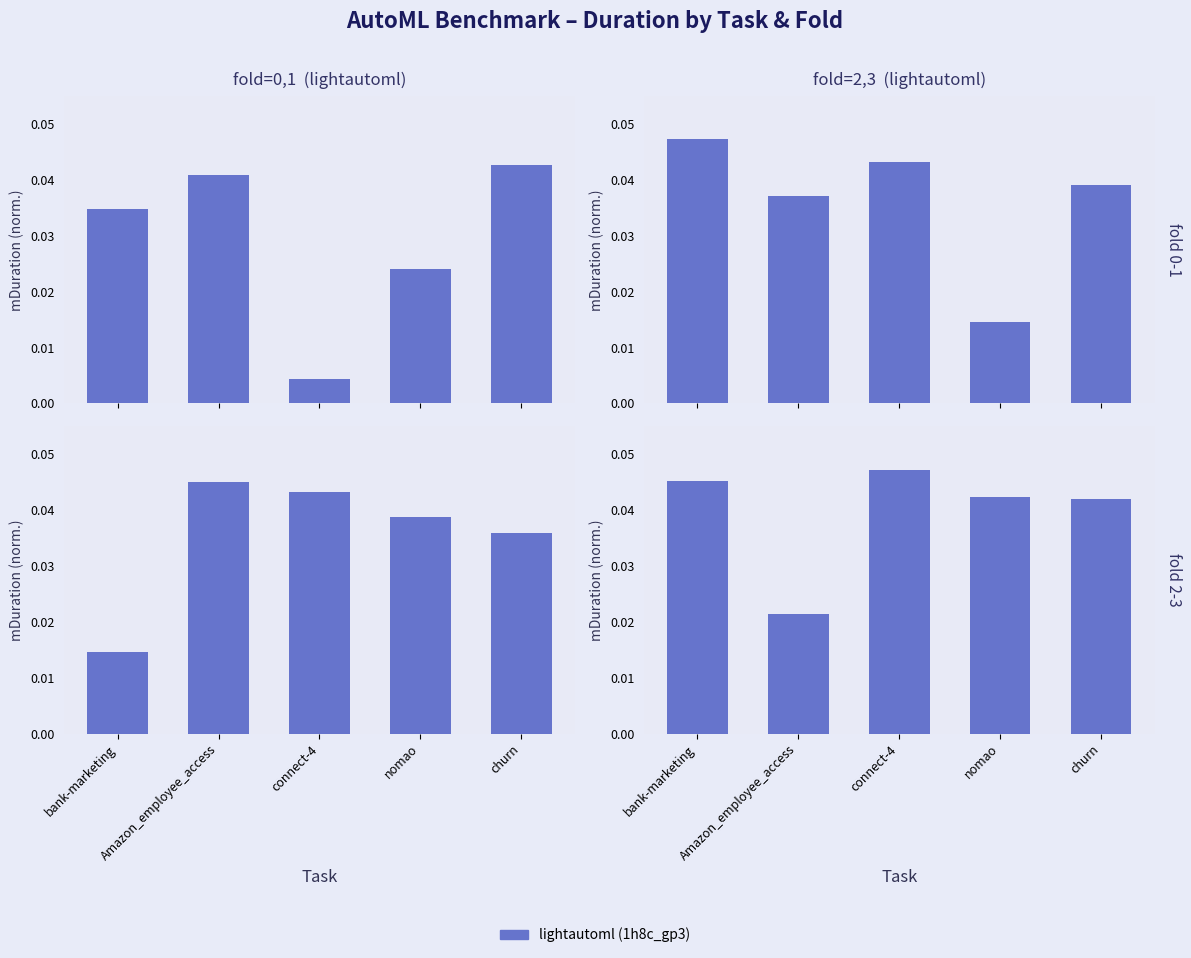

How many fold=0 values are between 0 and 1?

5